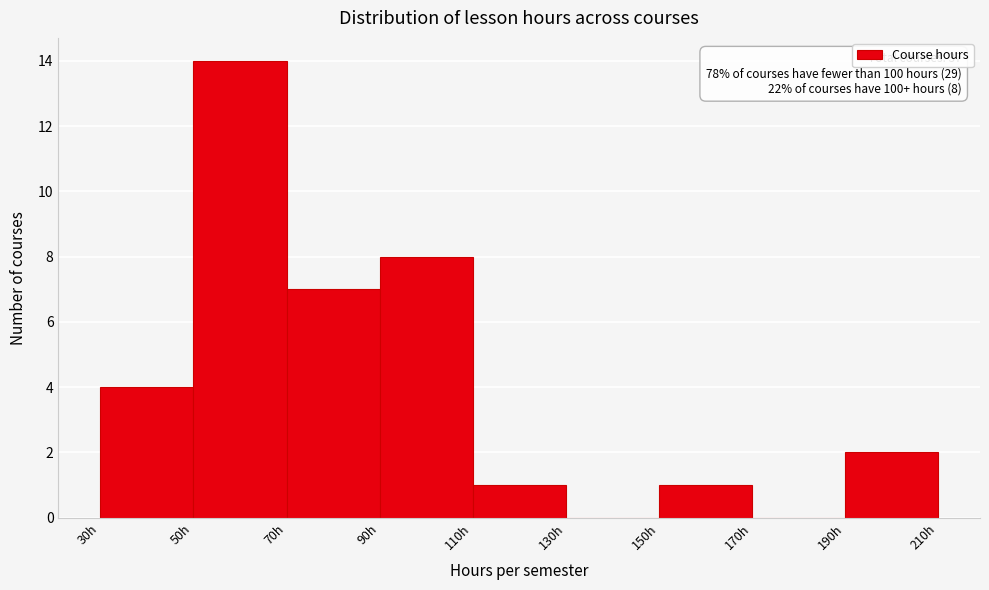

Over which range of the x-axis is the bar tallest?

50 to 70